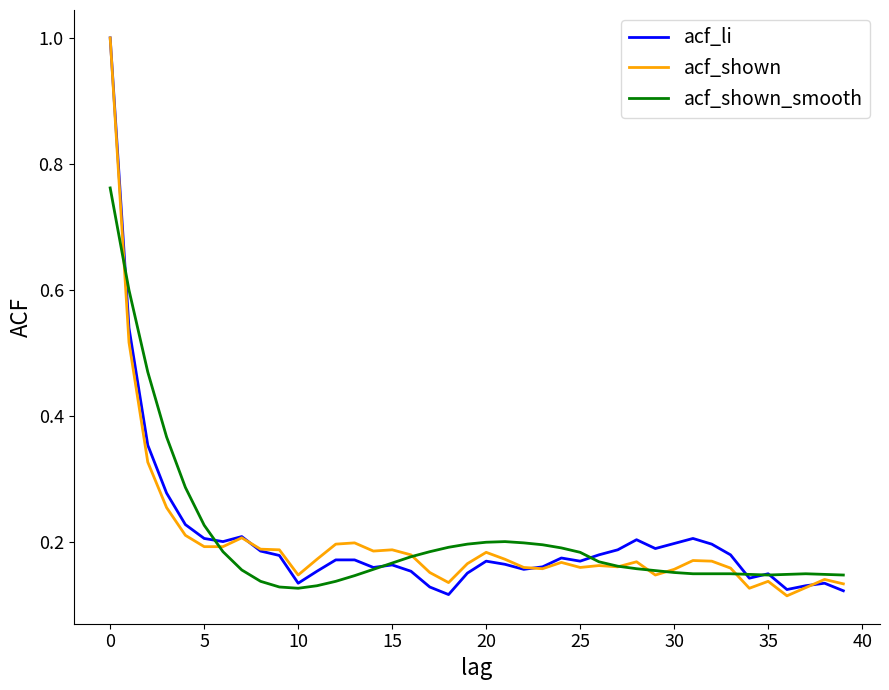

What is the maximum value for acf_shown?

1.0